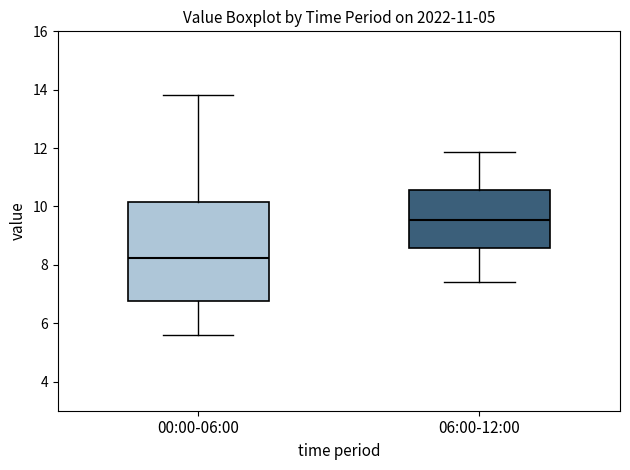

Where is the upper edge of the box for 00:00-06:00 on the y-axis? The values are not printed on the chart, so give them approximately, as read against the axis.

10.2